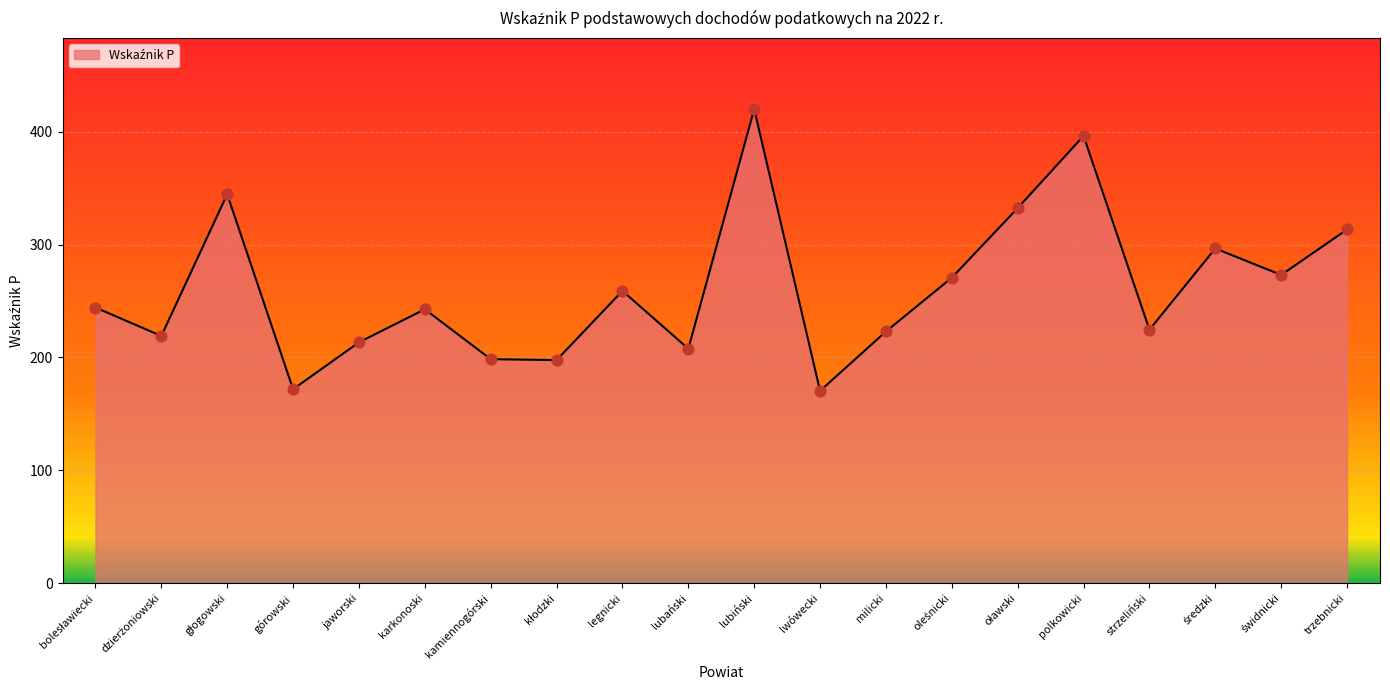

What is the change in value from górowski to milicki?

+51.1